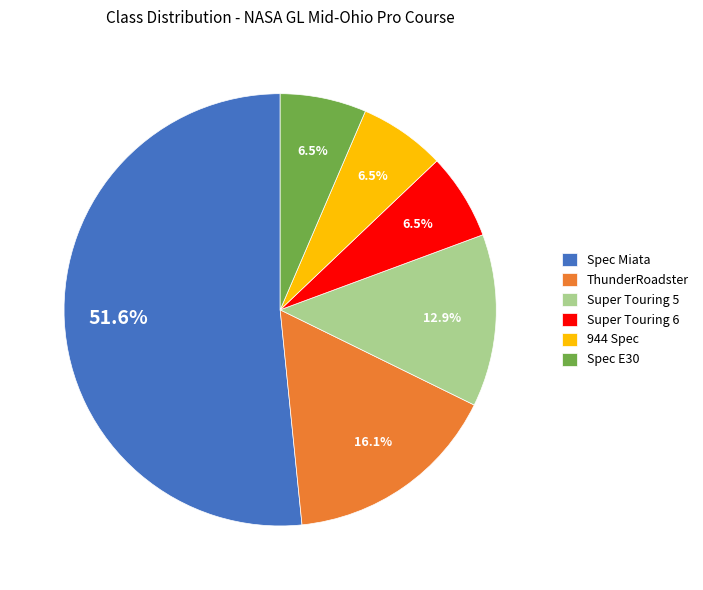

Combined, what portion of the pie is Super Touring 5 and 944 Spec?

19.4%